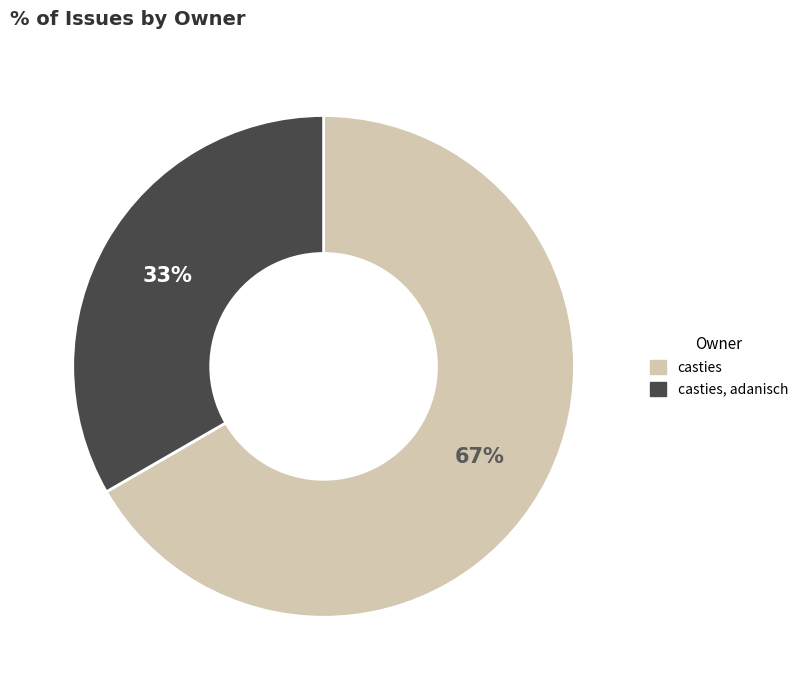

Combined, do casties, adanisch and casties account for over 50%?

Yes